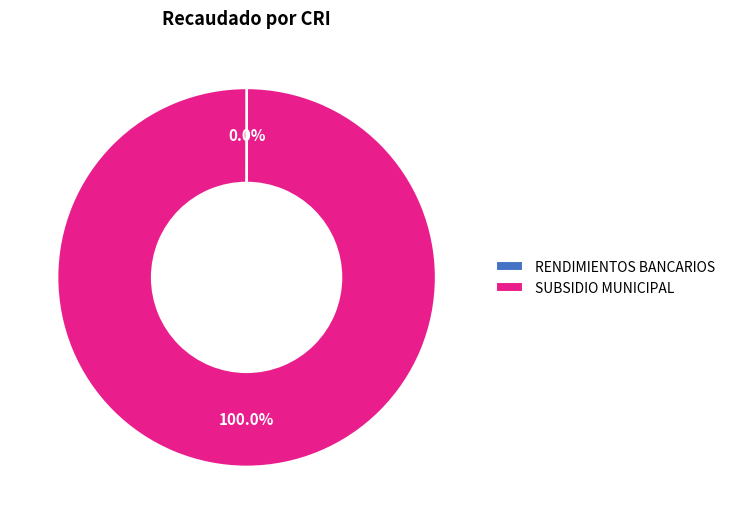

Which category has the biggest portion of the pie?

SUBSIDIO MUNICIPAL